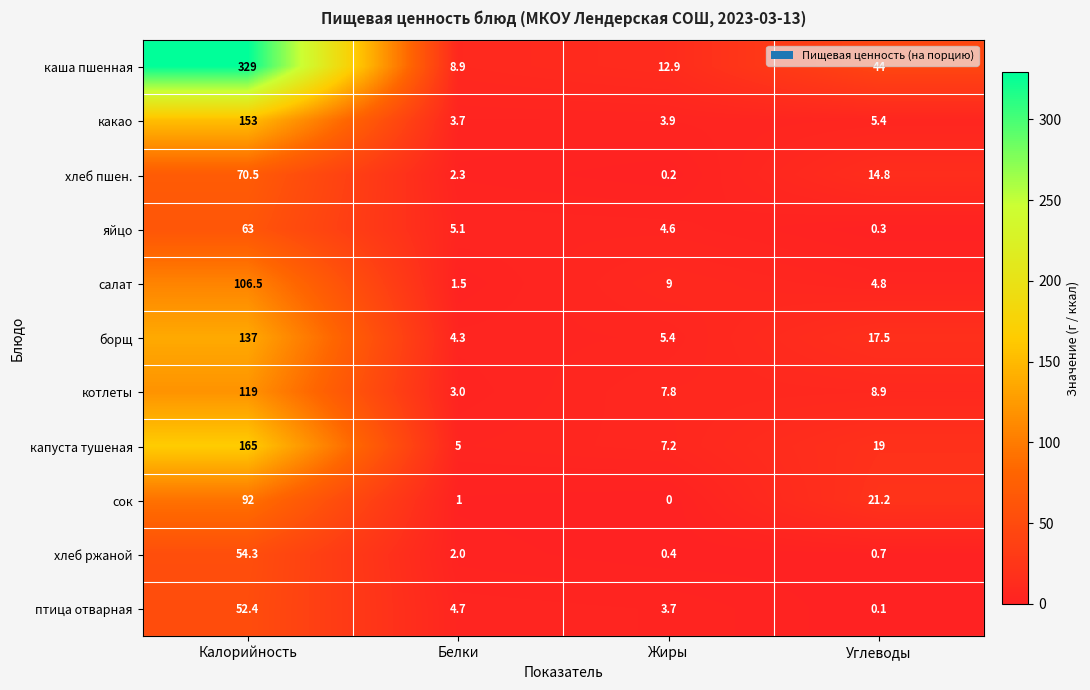

At which category is the sum across all series the highest?

Калорийность